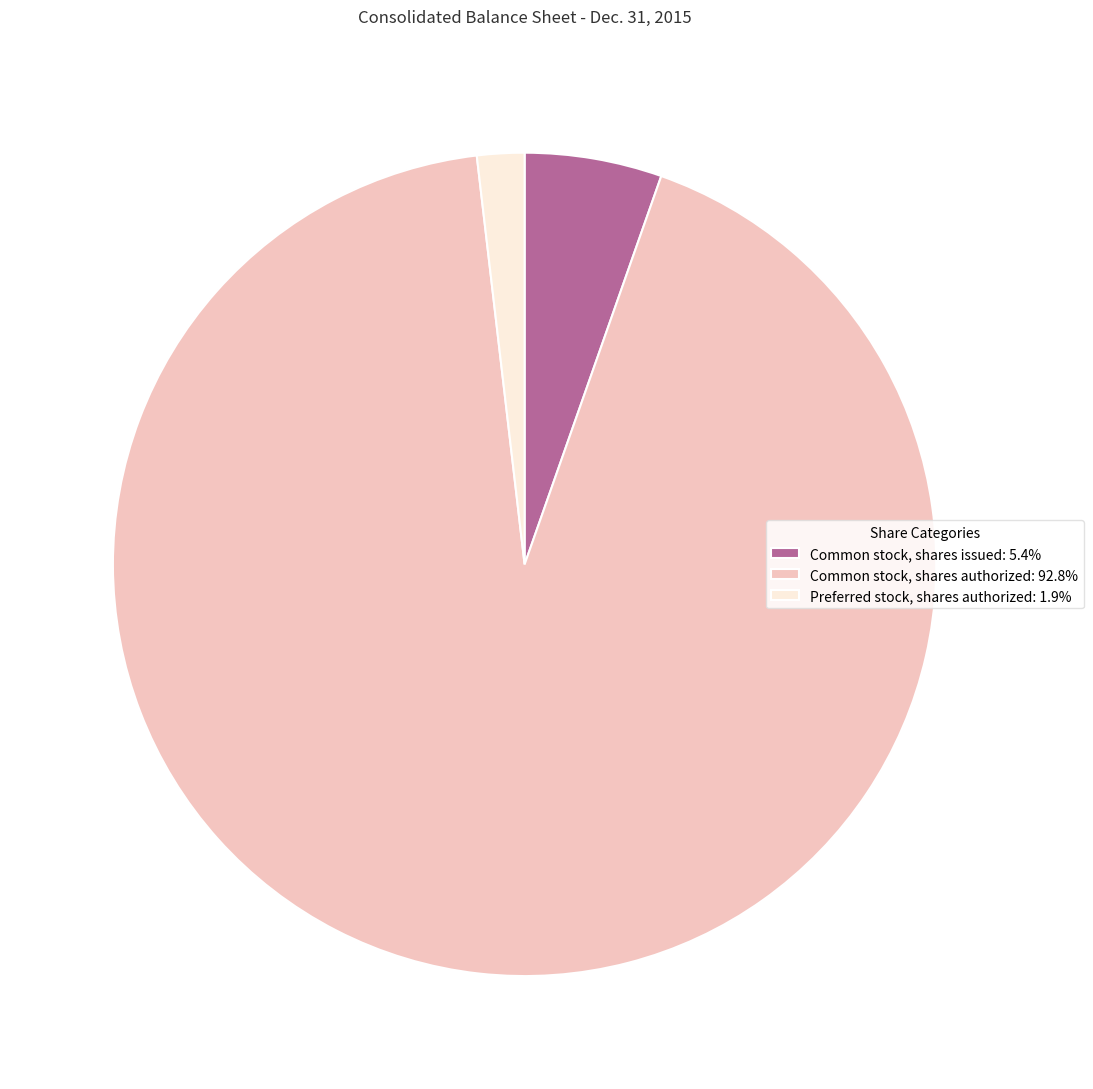

Rank the categories by value from highest to lowest.

Common stock, shares authorized, Common stock, shares issued, Preferred stock, shares authorized